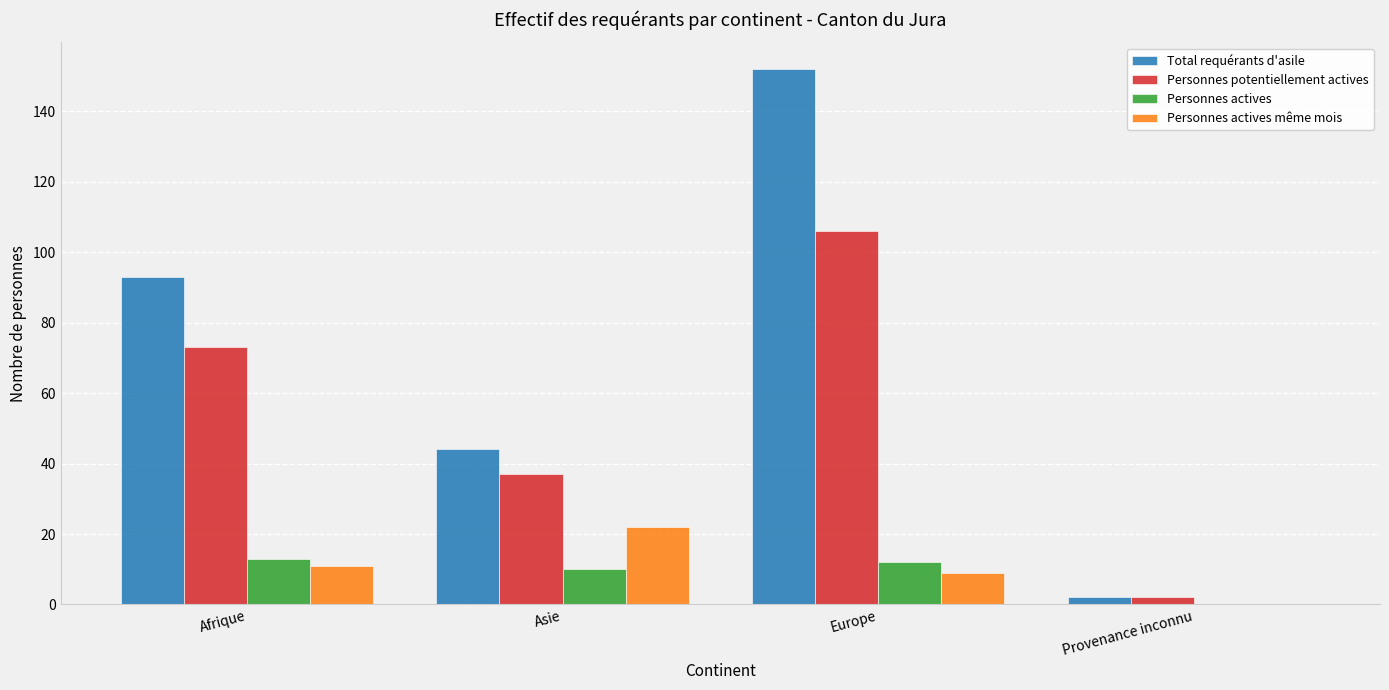

What is the sum of all Personnes potentiellement actives values?

218